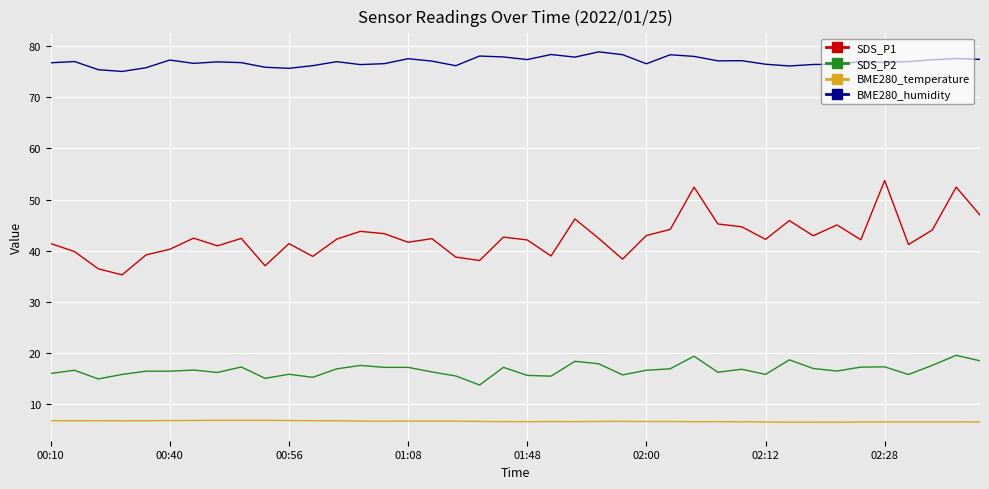

What is the difference between the maximum and minimum values in the SDS_P2 series?

5.8